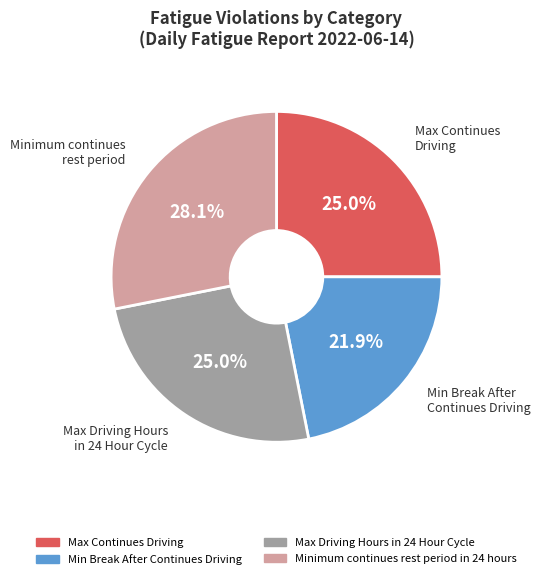

Is there any slice that represents more than half of the pie?

No